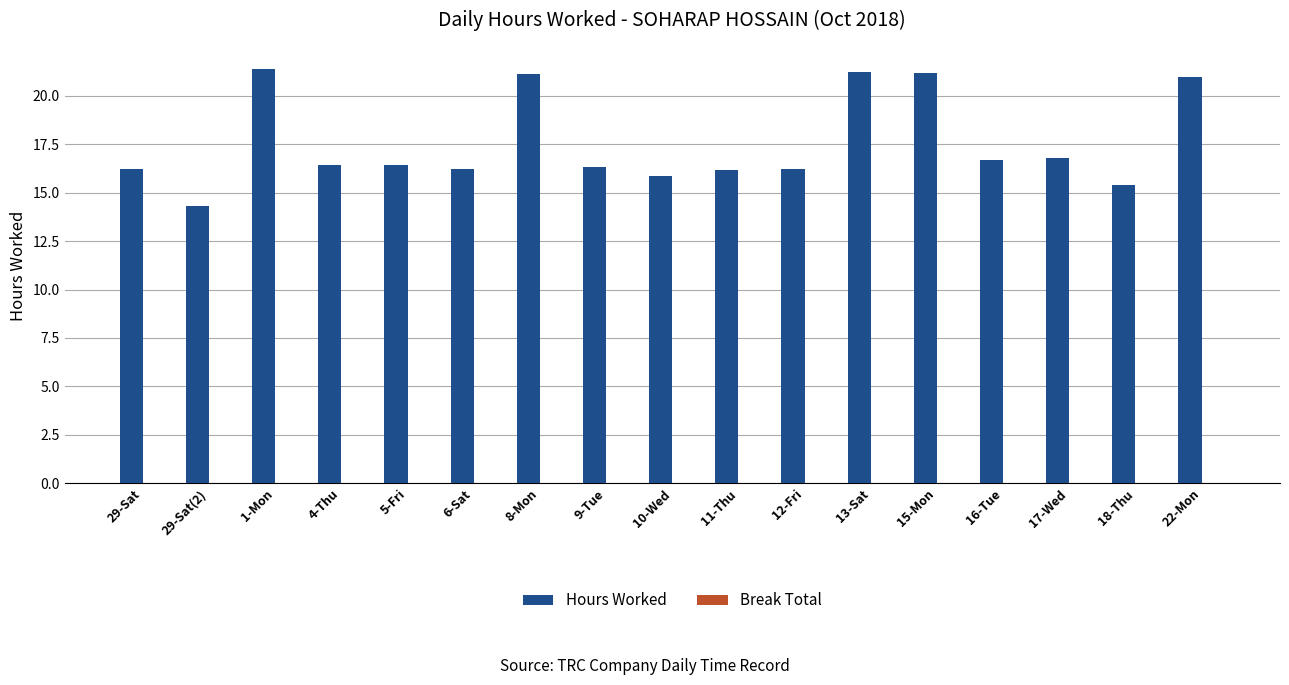

What is the approximate value at 15-Mon?

21.2